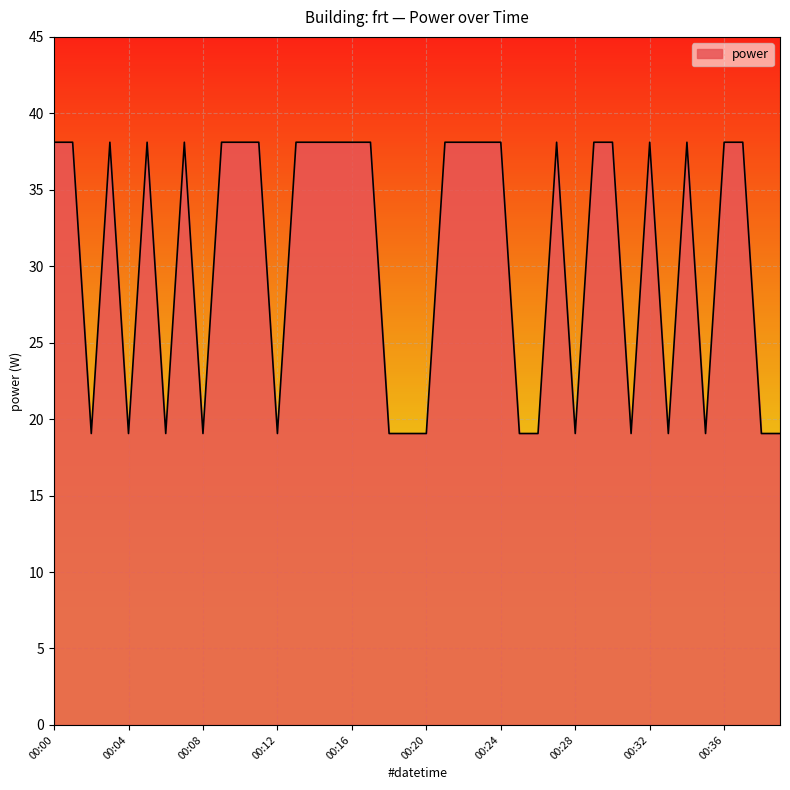

What is the smallest value displayed?

19.1